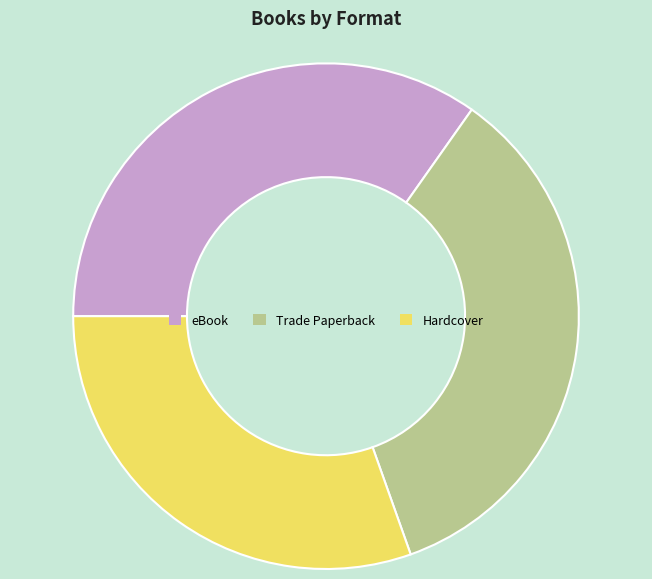

Do eBook and Trade Paperback together represent more than half of the pie?

Yes